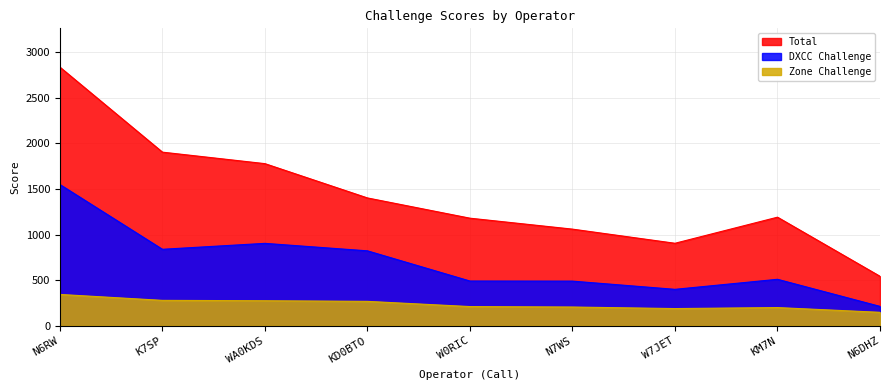

Is the value of DXCC Challenge at K7SP greater than the value of Zone Challenge at KM7N?

Yes